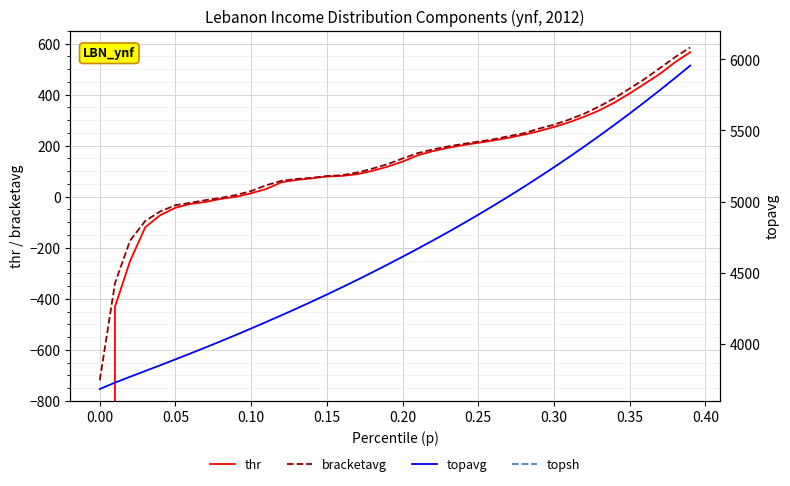

True or false: bracketavg and thr cross at least once.

False